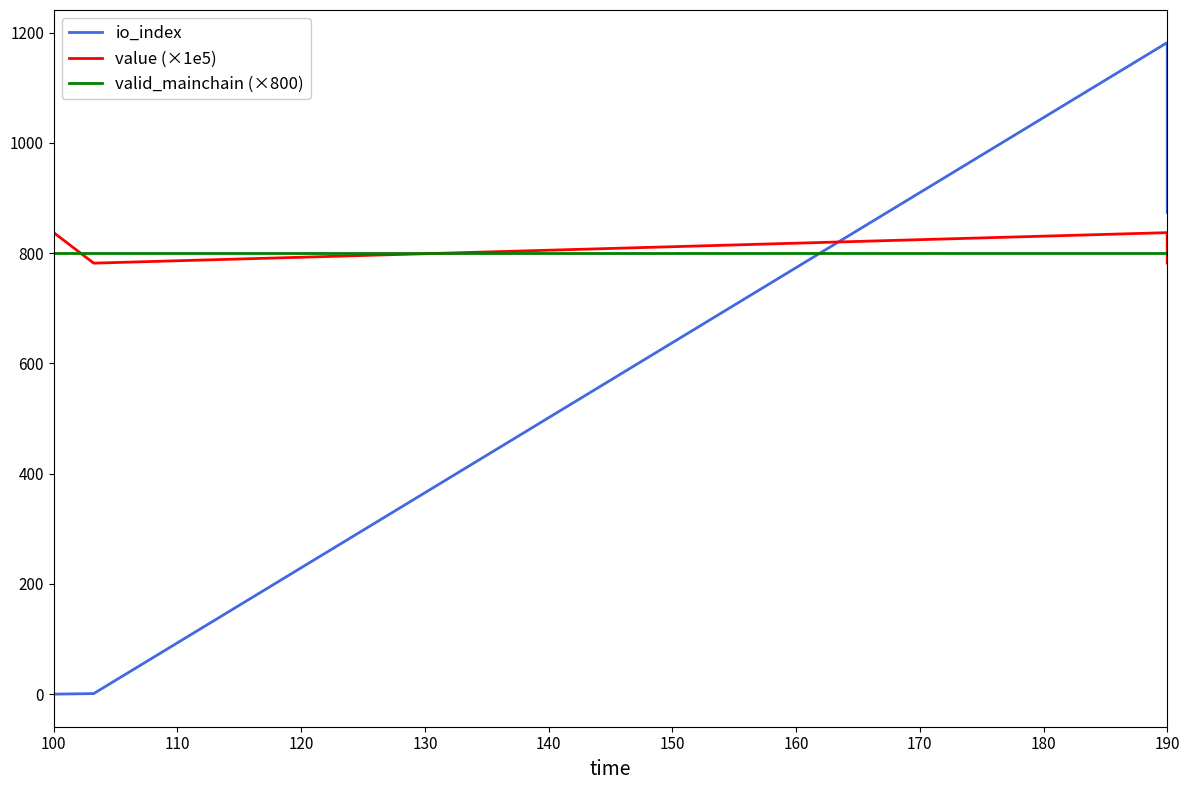

What is the greatest value displayed?

1182.0